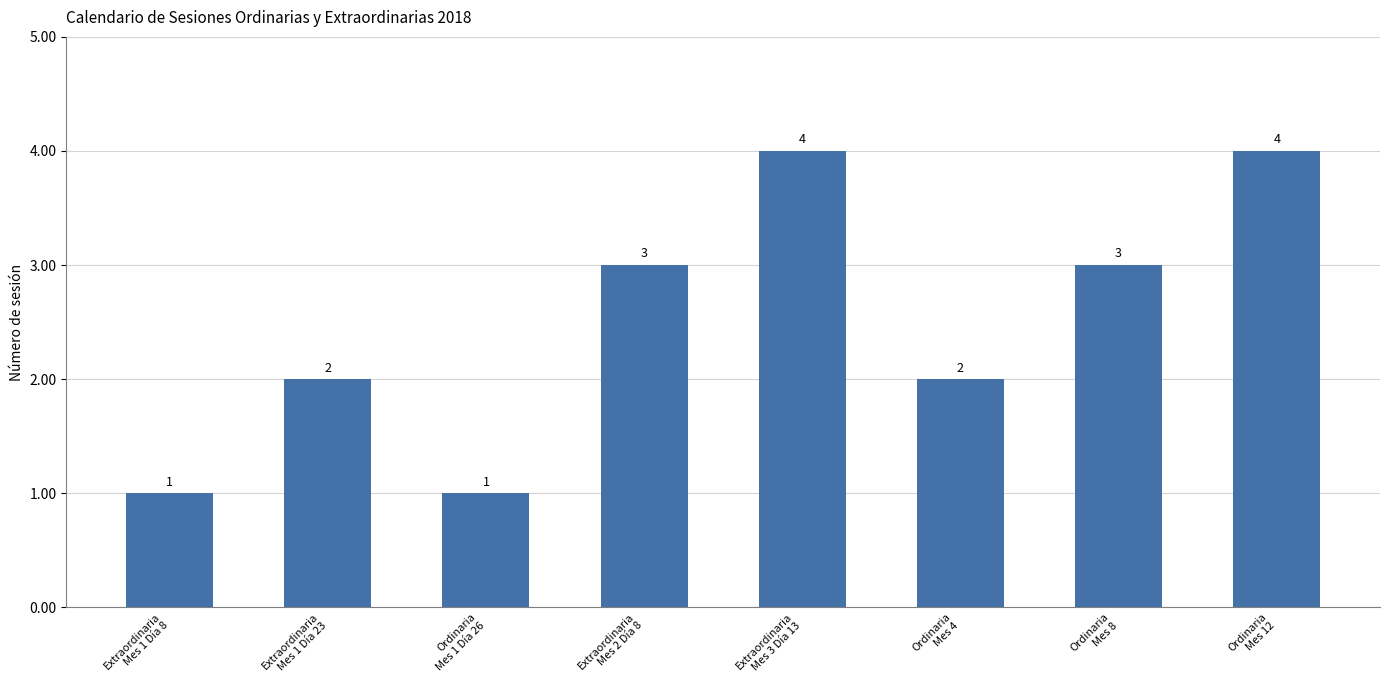

Reading left to right, what are all the values shown in this chart?

Extraordinaria
Mes 1 Día 8=1	Extraordinaria
Mes 1 Día 23=2	Ordinaria
Mes 1 Día 26=1	Extraordinaria
Mes 2 Día 8=3	Extraordinaria
Mes 3 Día 13=4	Ordinaria
Mes 4=2	Ordinaria
Mes 8=3	Ordinaria
Mes 12=4